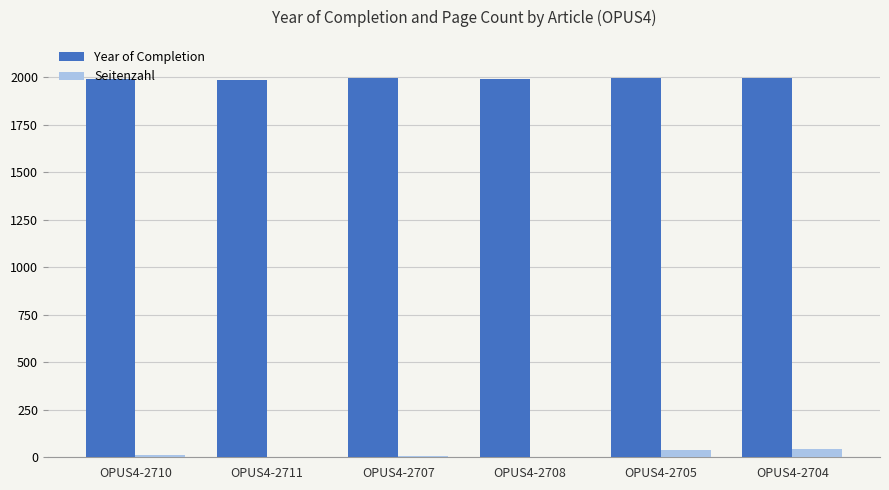

Which series has the largest total across all categories?

Year of Completion